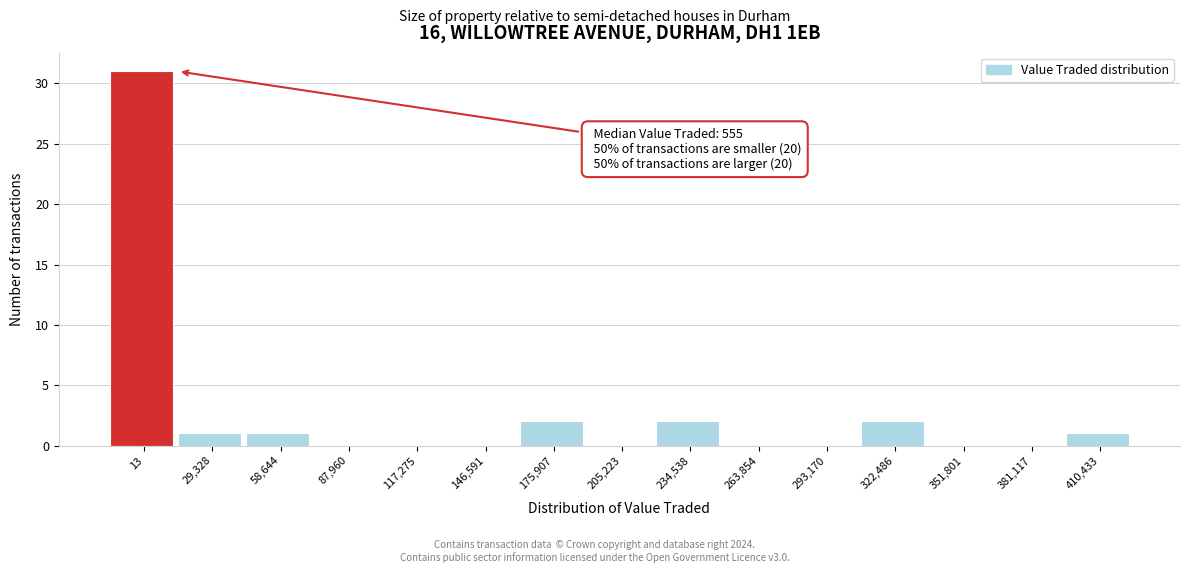

Reading left to right, transcribe all the data shown in this chart.

13=31	29,328=1	58,644=1	87,960=0	117,275=0	146,591=0	175,907=2	205,223=0	234,538=2	263,854=0	293,170=0	322,486=2	351,801=0	381,117=0	410,433=1